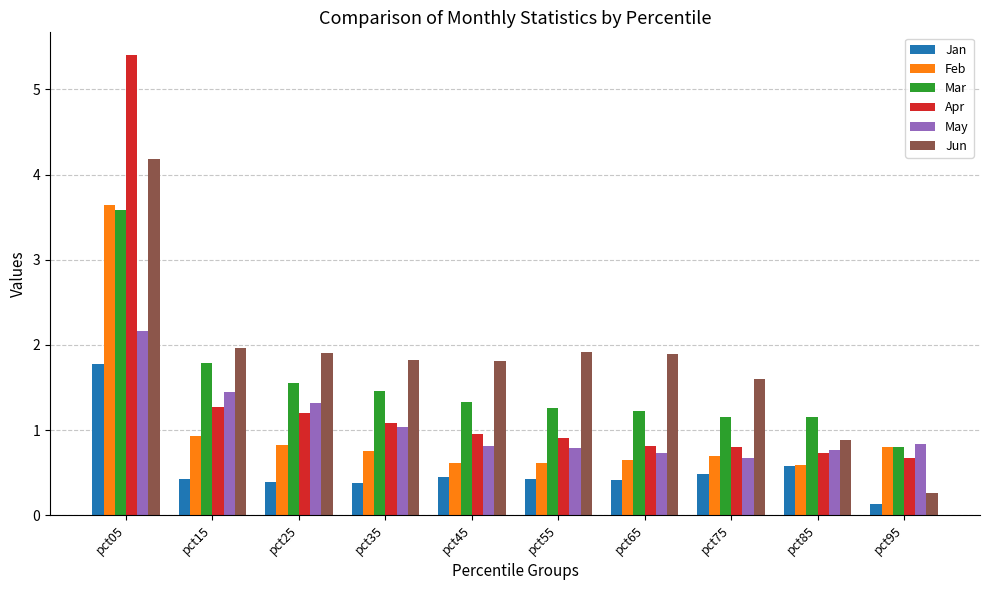

What is the difference between the maximum and minimum values in the Jun series?

3.9